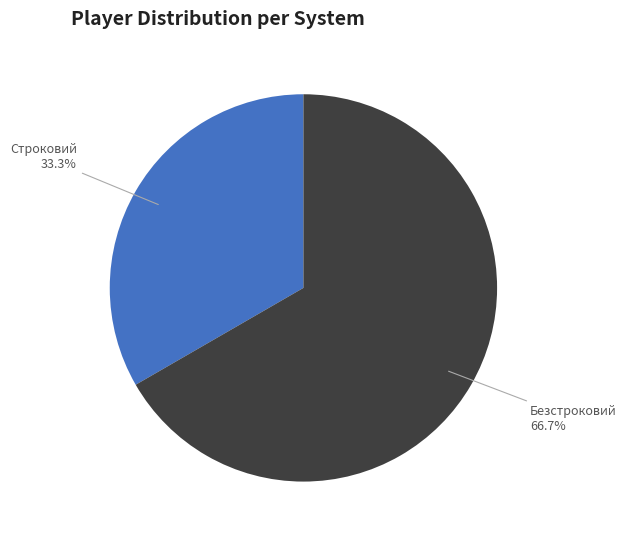

Which slice is the smallest?

Строковий